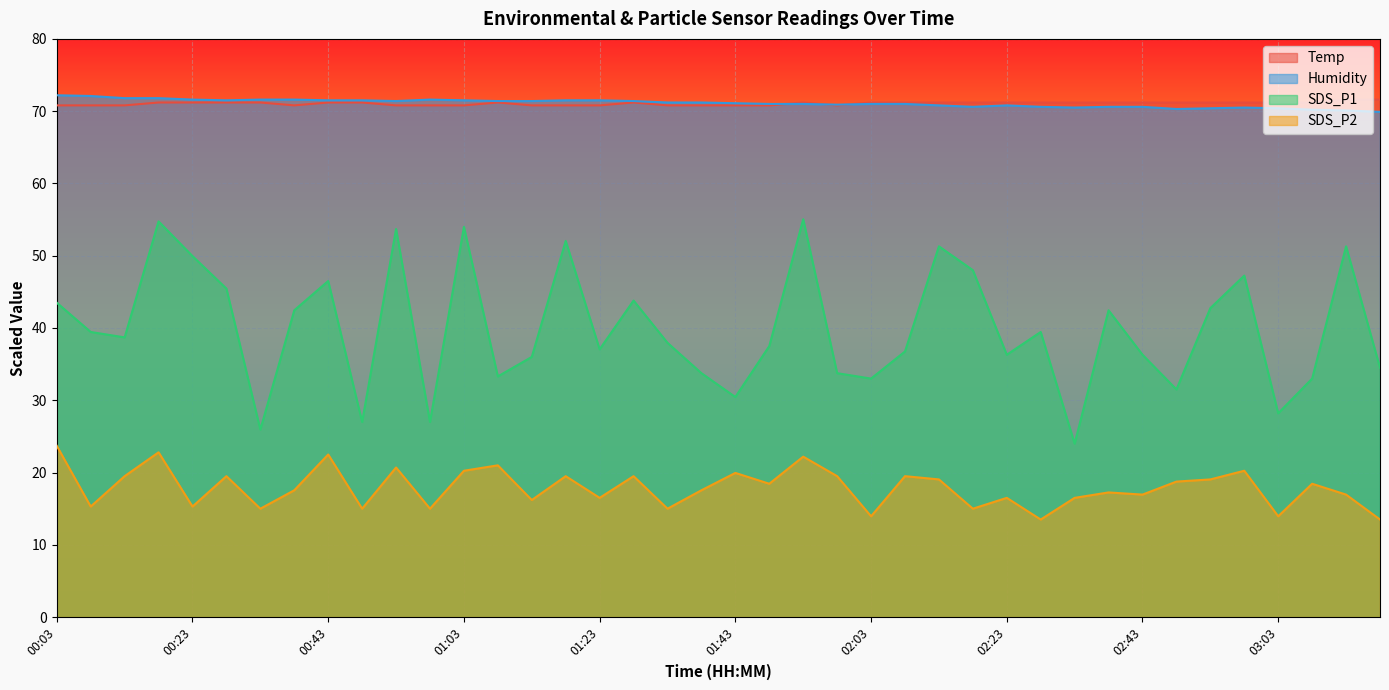

True or false: SDS_P1 has more than 0 points higher than both neighbors.

True